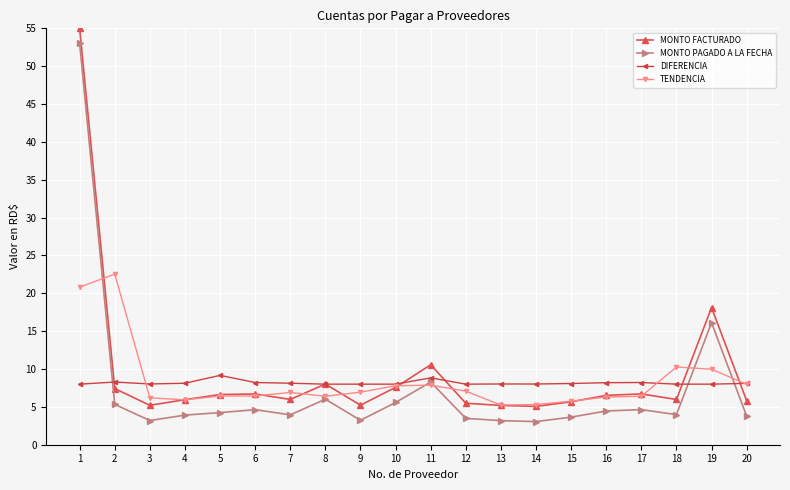

What is the difference between the second highest and second lowest values in the DIFERENCIA series?

0.8